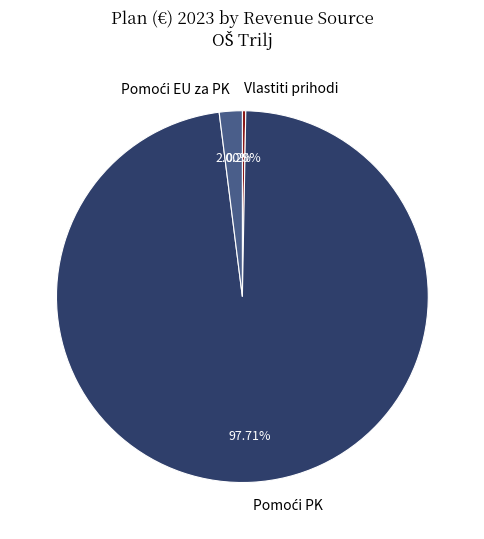

Which category has the smallest portion of the pie?

Vlastiti prihodi